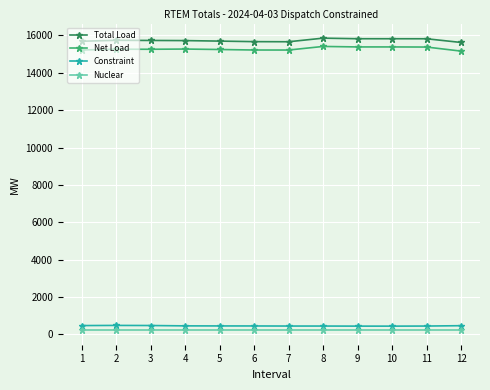

Is it true that Nuclear equals 225.0 at 9?

True